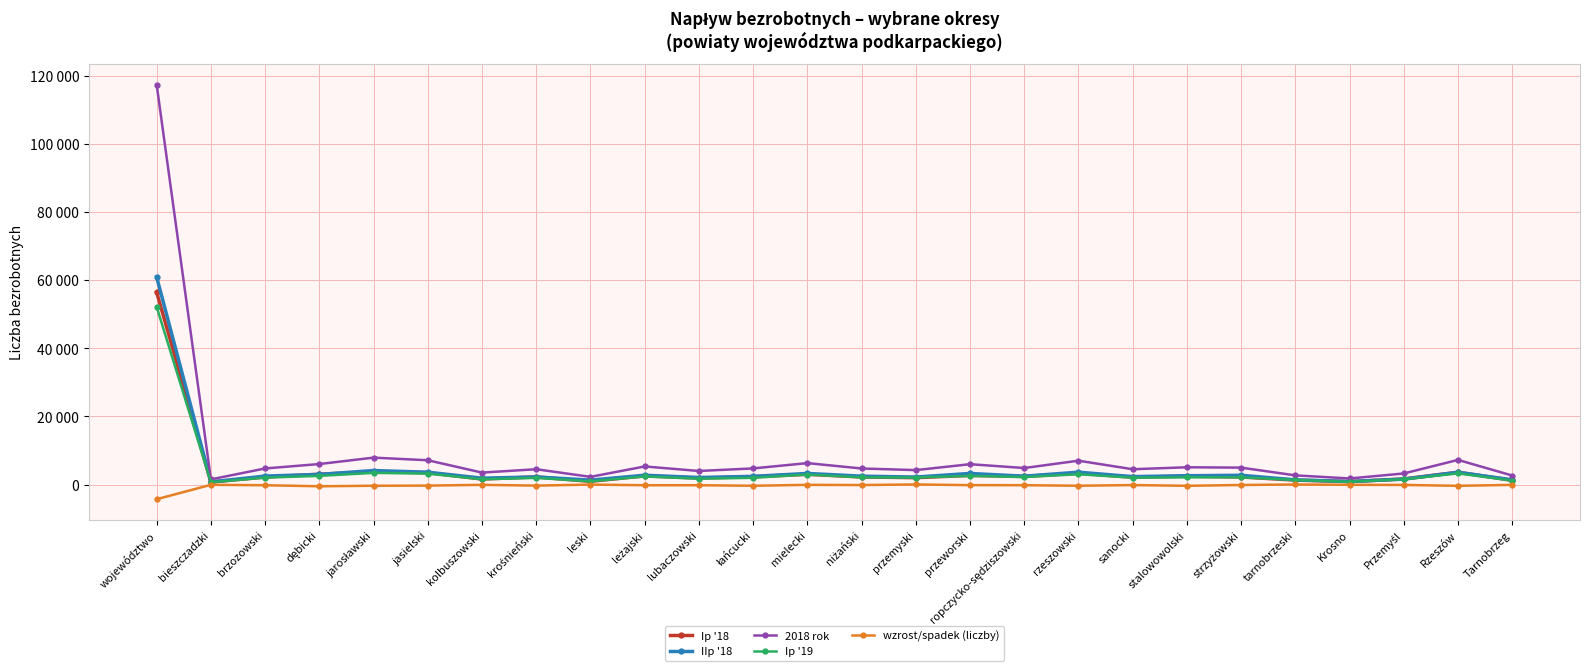

Which series changed the most between województwo and niżański?

2018 rok